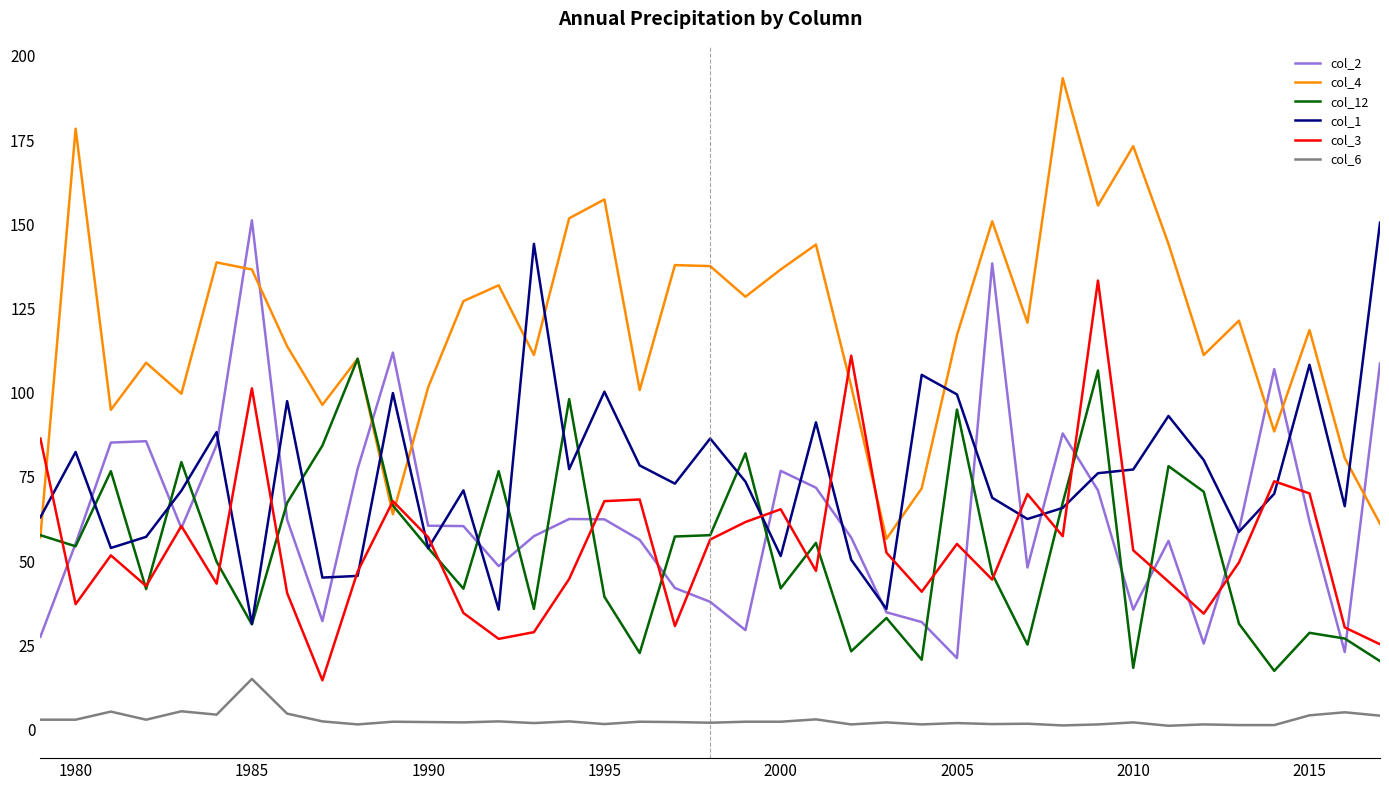

After their last crossing, which series has the higher values: col_1 or col_4?

col_1